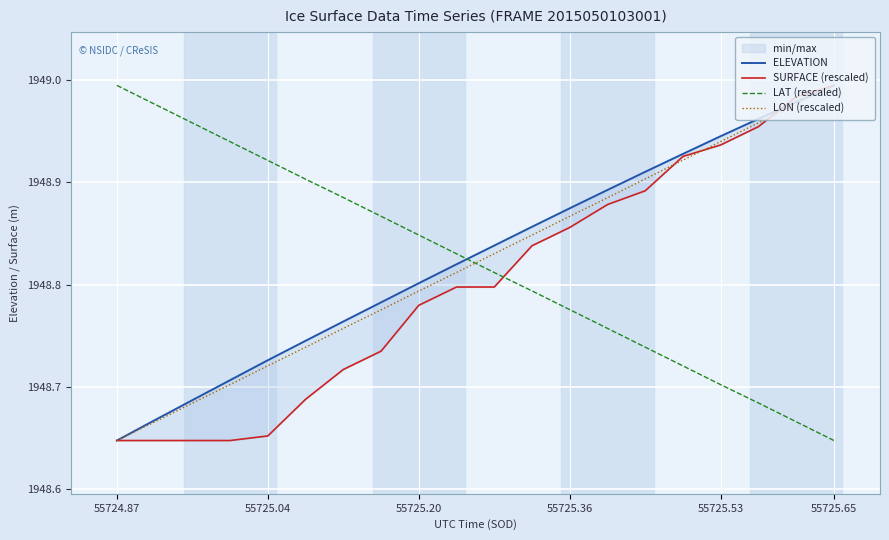

True or false: LON (rescaled) has a value of 1155.2 at 55725.53.

False